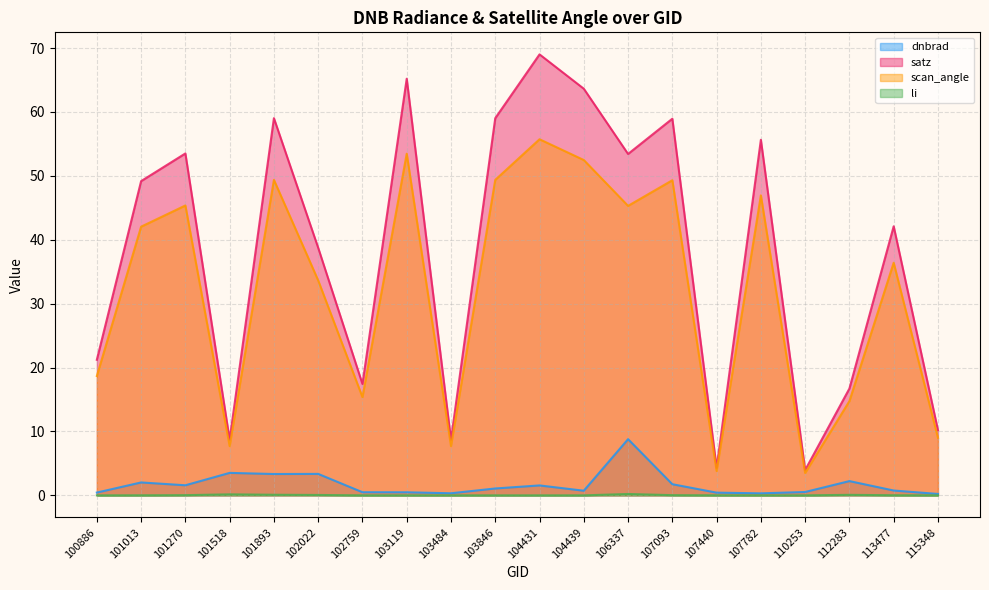

At how many categories does at least one series exceed 4?

19